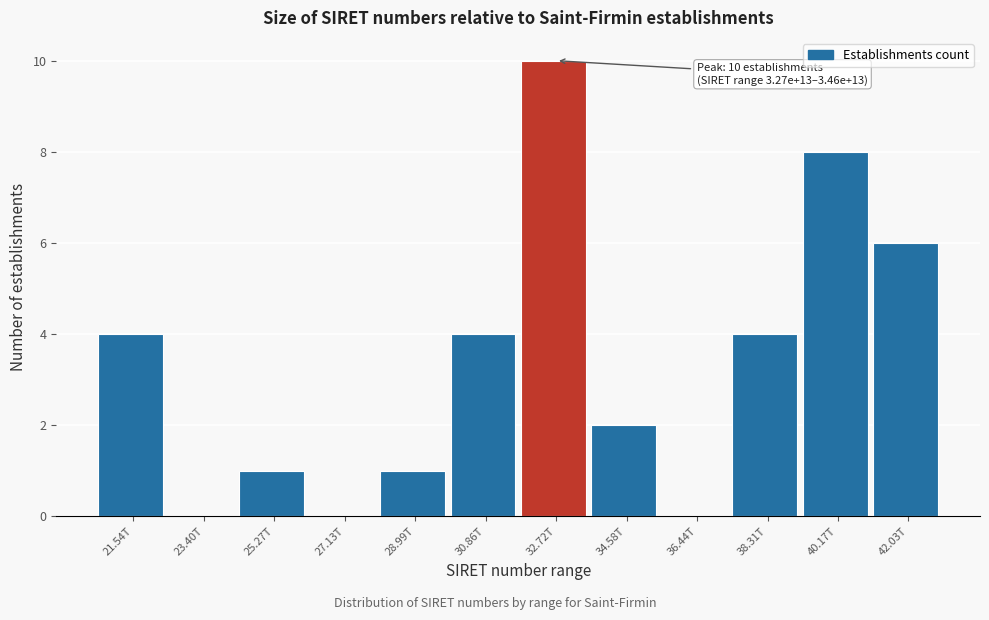

Reading left to right, transcribe all the data shown in this chart.

21.54T=4	23.40T=0	25.27T=1	27.13T=0	28.99T=1	30.86T=4	32.72T=10	34.58T=2	36.44T=0	38.31T=4	40.17T=8	42.03T=6